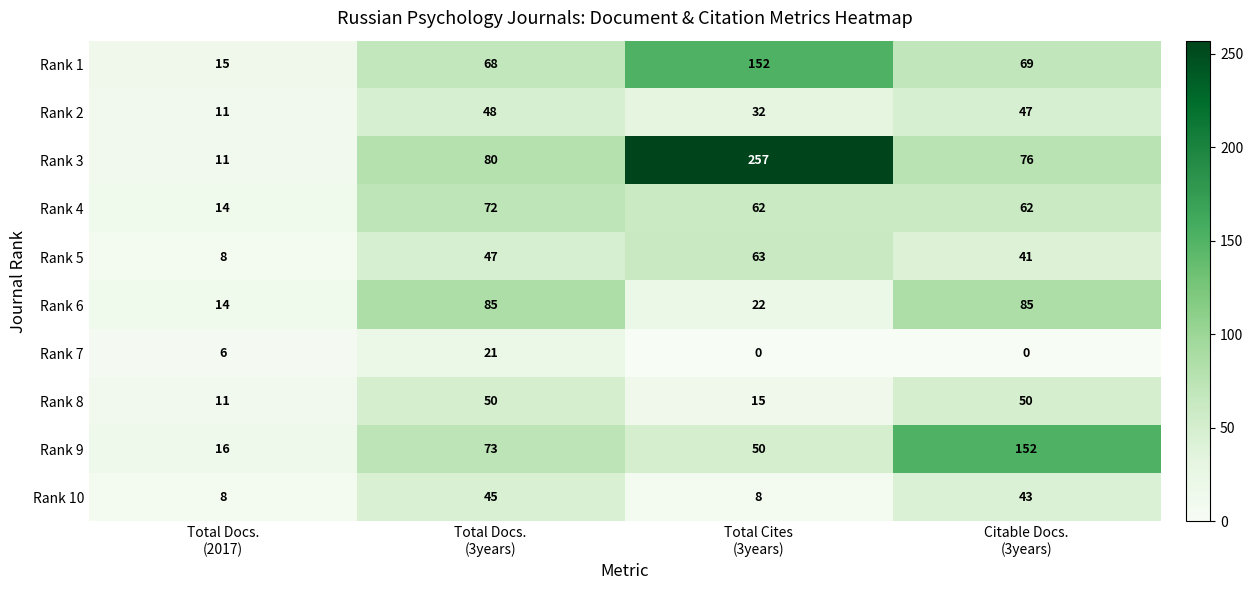

What is the greatest value displayed?

257